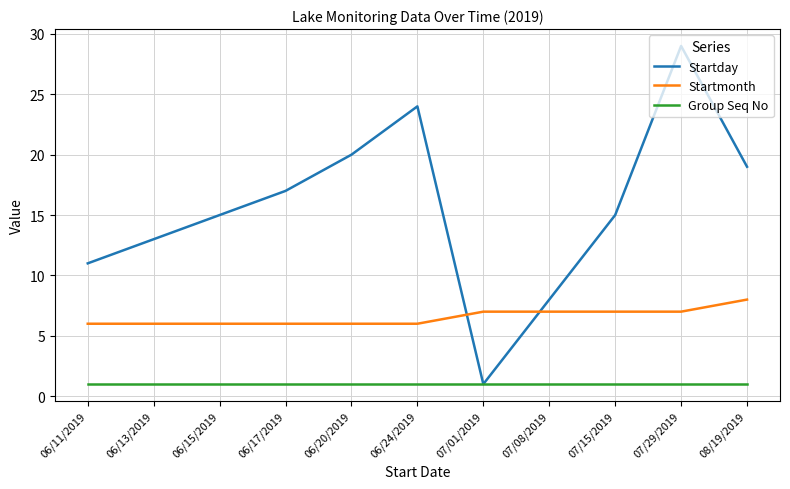

Which series has the largest range (max minus min)?

Startday